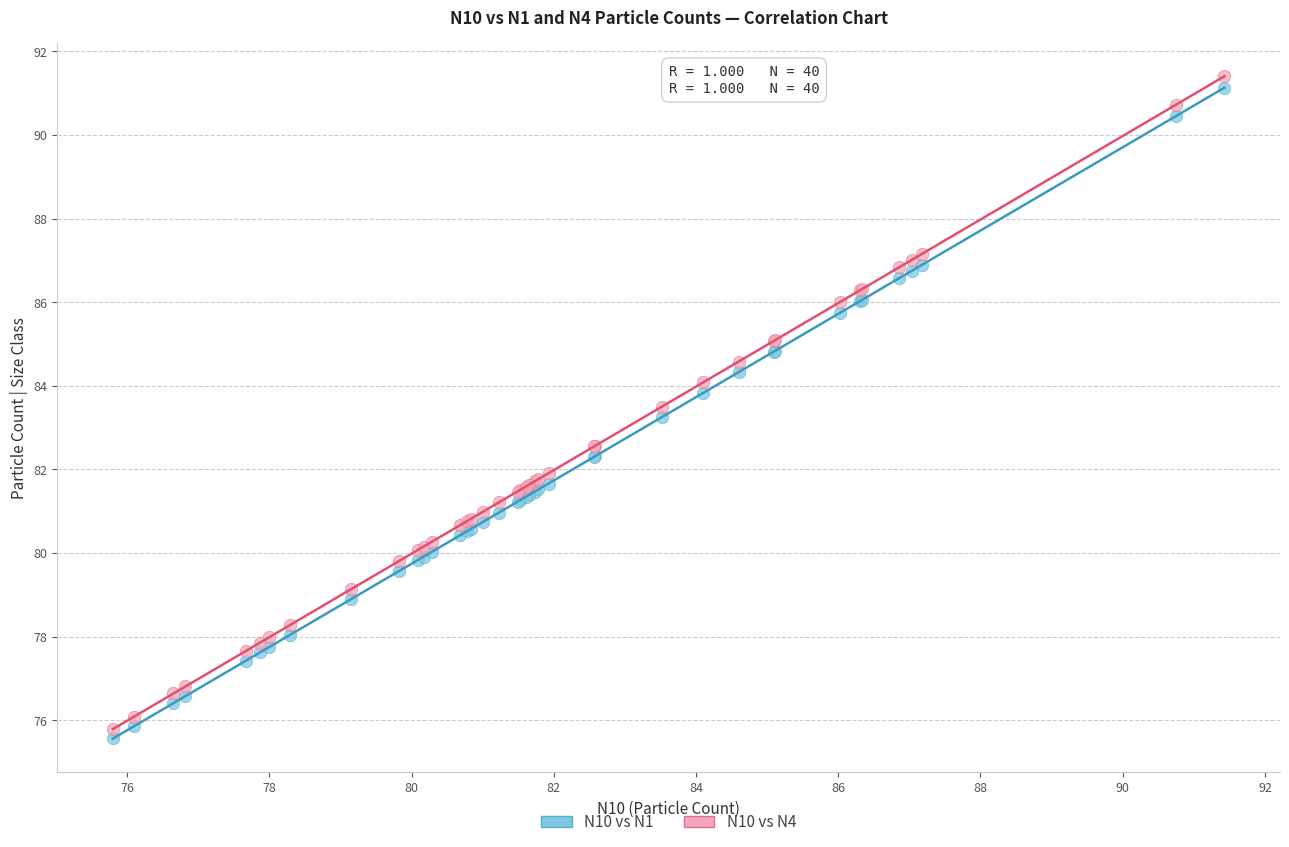

What is the X range (max minus min) for the scatter plot?

15.6